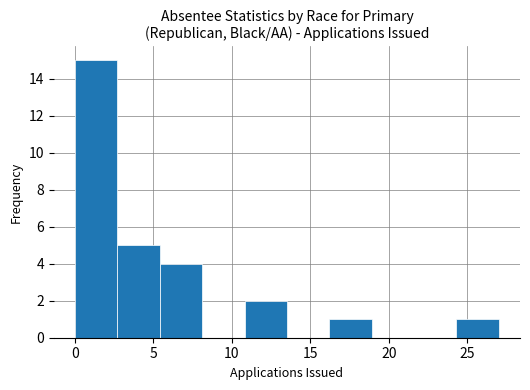

Reading left to right, list every bar in this chart as the range it spans on the x-axis followed by its height. Neither the bar edges nor the heights are printed on the chart, so give them approximately, as read against the axes.

0.0 to 2.7: 15
2.7 to 5.4: 5
5.4 to 8.1: 4
8.1 to 10.8: 0
10.8 to 13.5: 2
13.5 to 16.2: 0
16.2 to 18.9: 1
18.9 to 21.6: 0
21.6 to 24.3: 0
24.3 to 27.0: 1